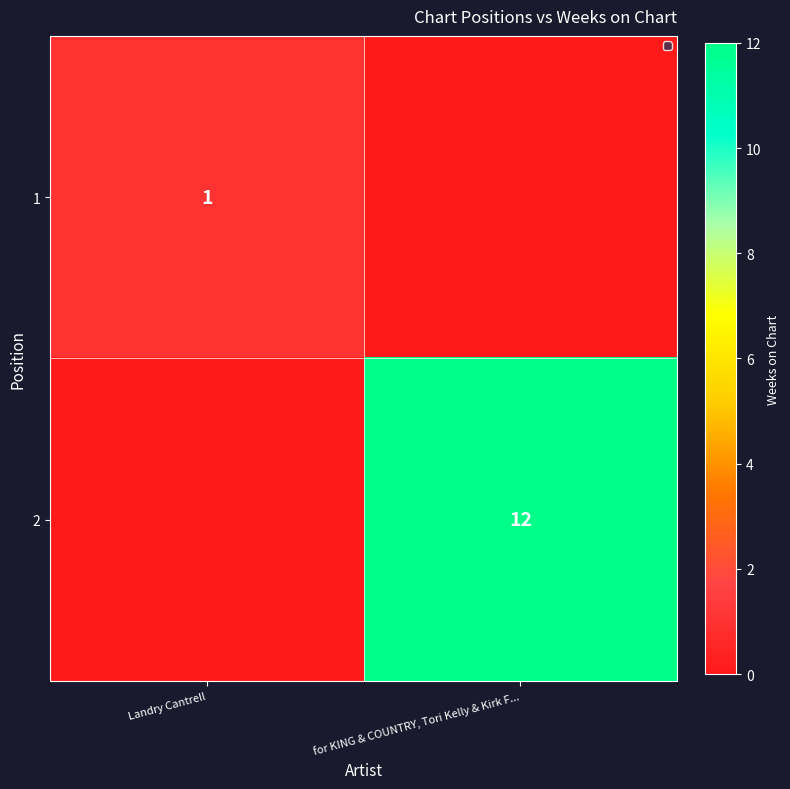

Is it true that 2 equals 12 at for KING & COUNTRY, Tori Kelly & Kirk F...?

True